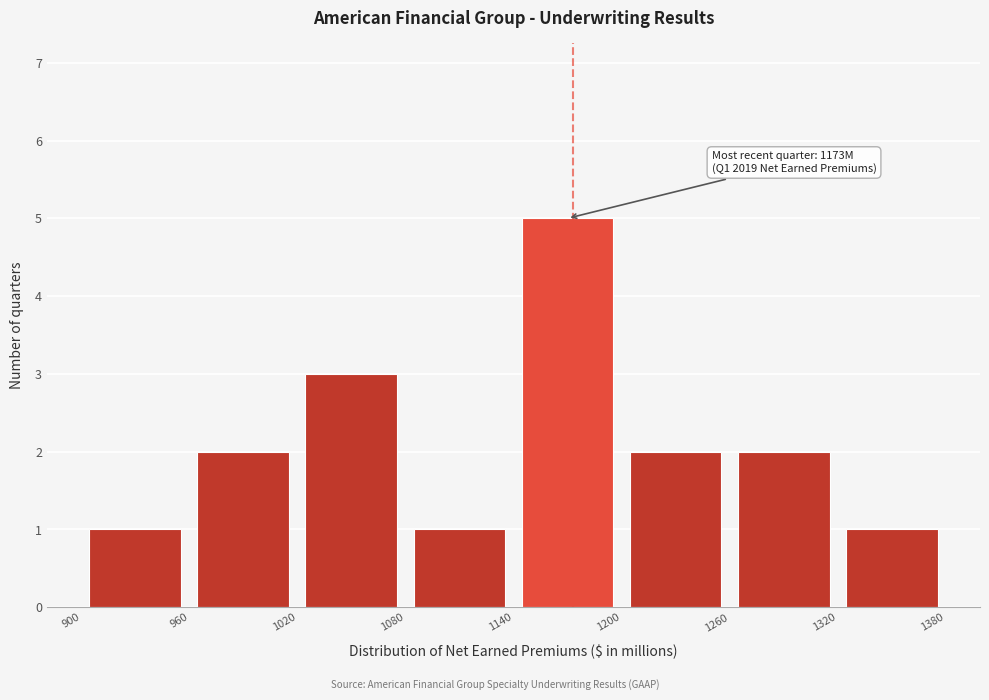

Over which range of the x-axis is the bar tallest?

1140 to 1200